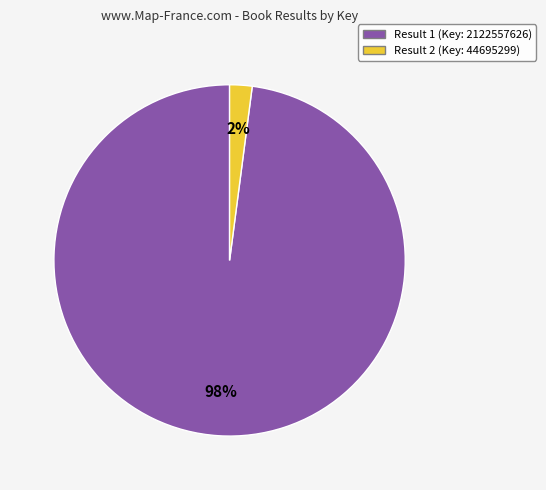

Is there any slice that represents more than half of the pie?

Yes